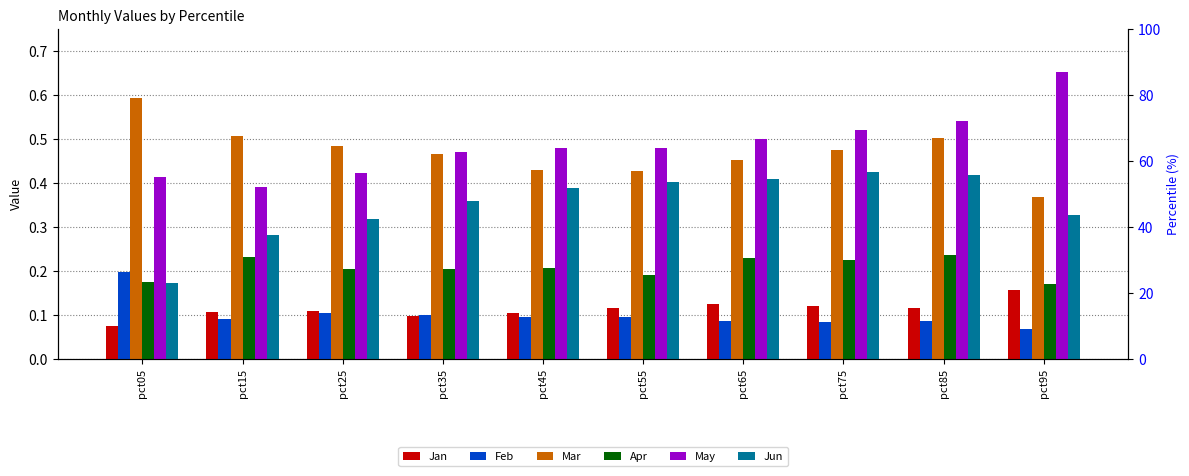

At how many categories does at least one series exceed 0?

10